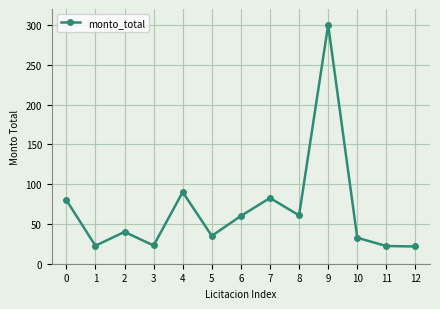

At which category does the data reach its first local valley?

1